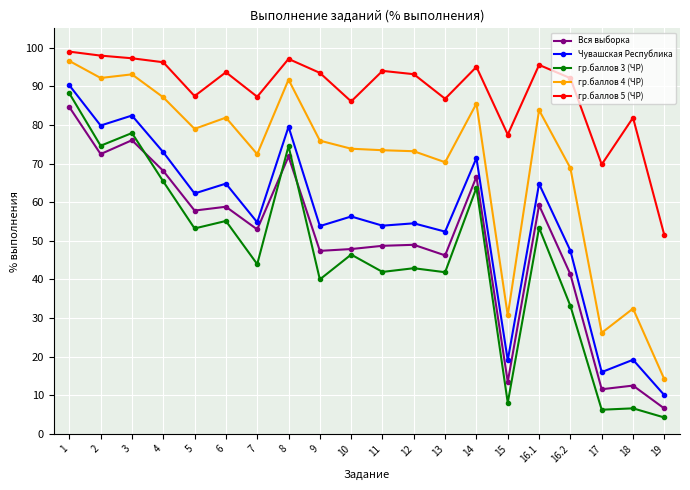

True or false: гр.баллов 3 (ЧР) and гр.баллов 4 (ЧР) cross at least once.

False